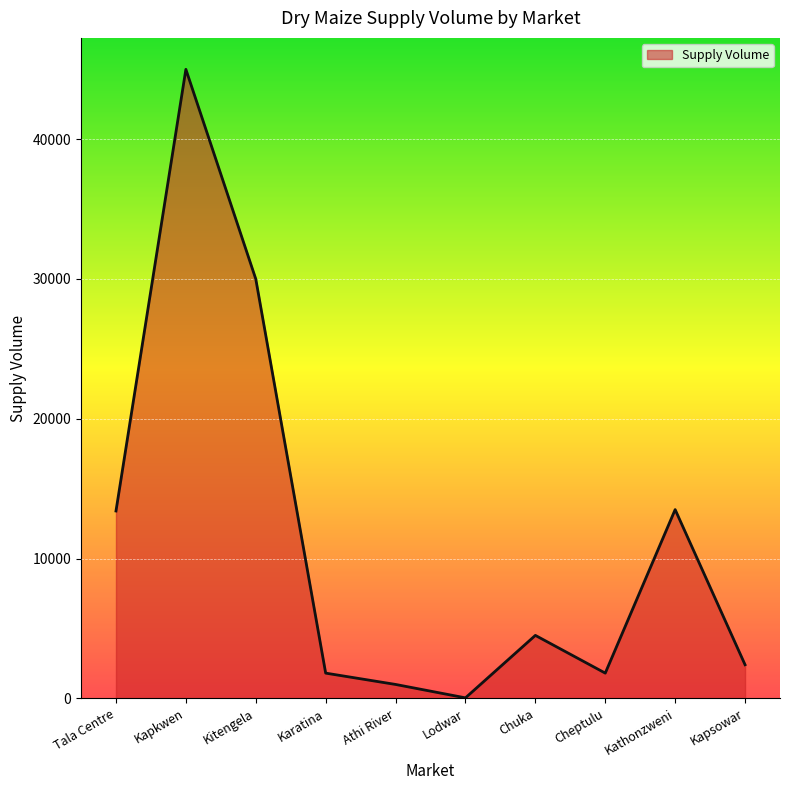

Between Lodwar and Kathonzweni, which is larger?

Kathonzweni